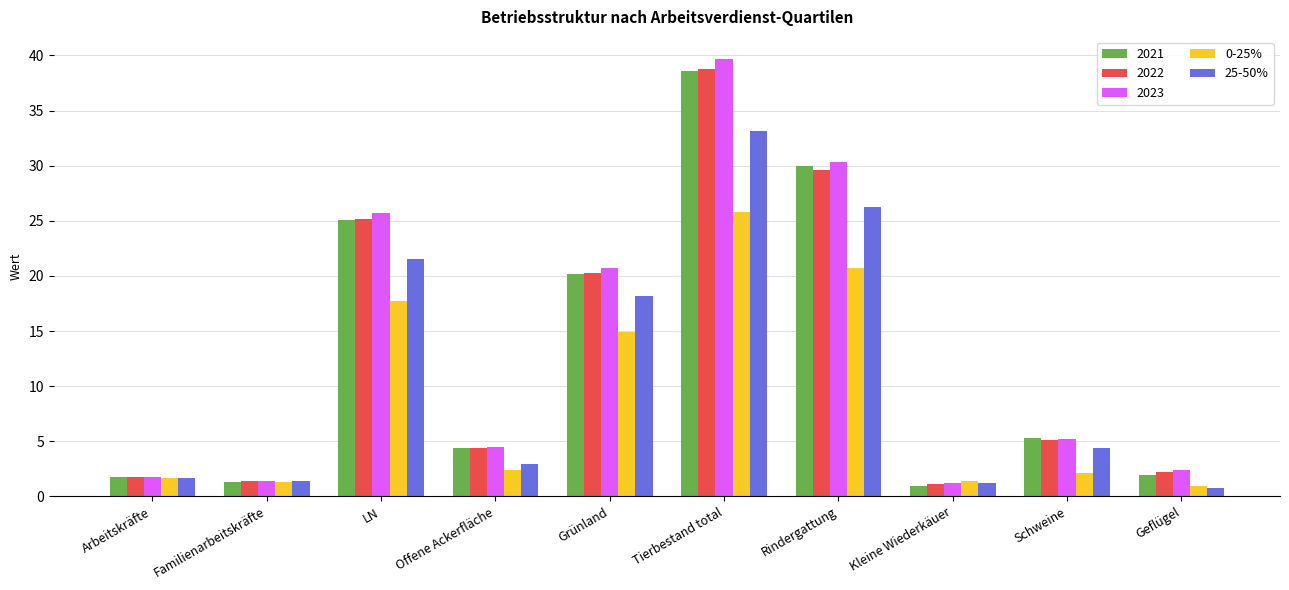

What is the sum of all 25-50% values?

111.6